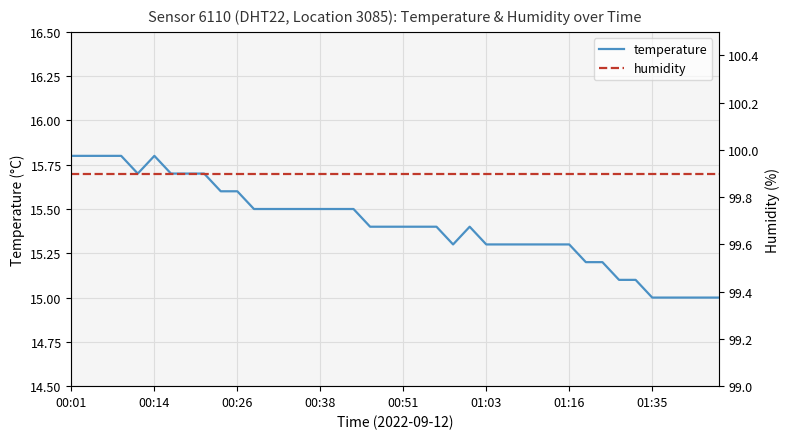

What value does the humidity series have at 23?

99.9